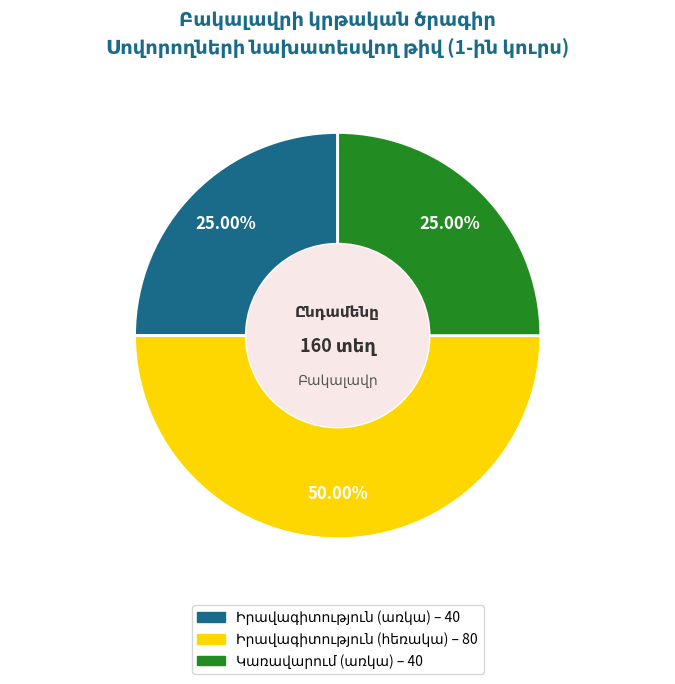

How many slices are in this pie chart?

3